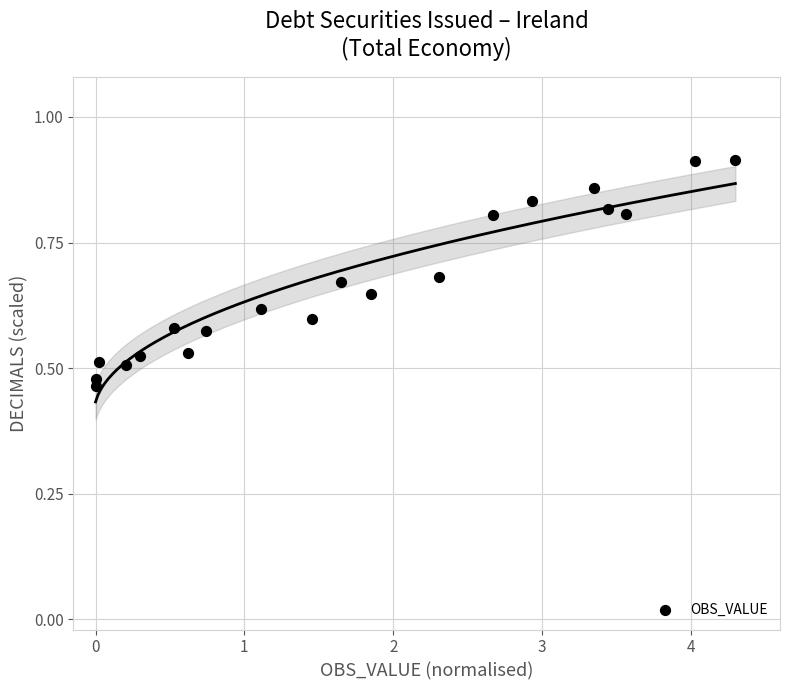

What is the range of X values (max minus min)?

4.3